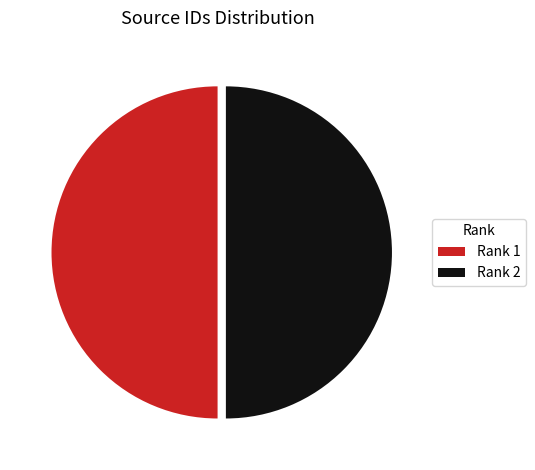

The Rank 1 slice represents 57% of the pie. True or false?

False